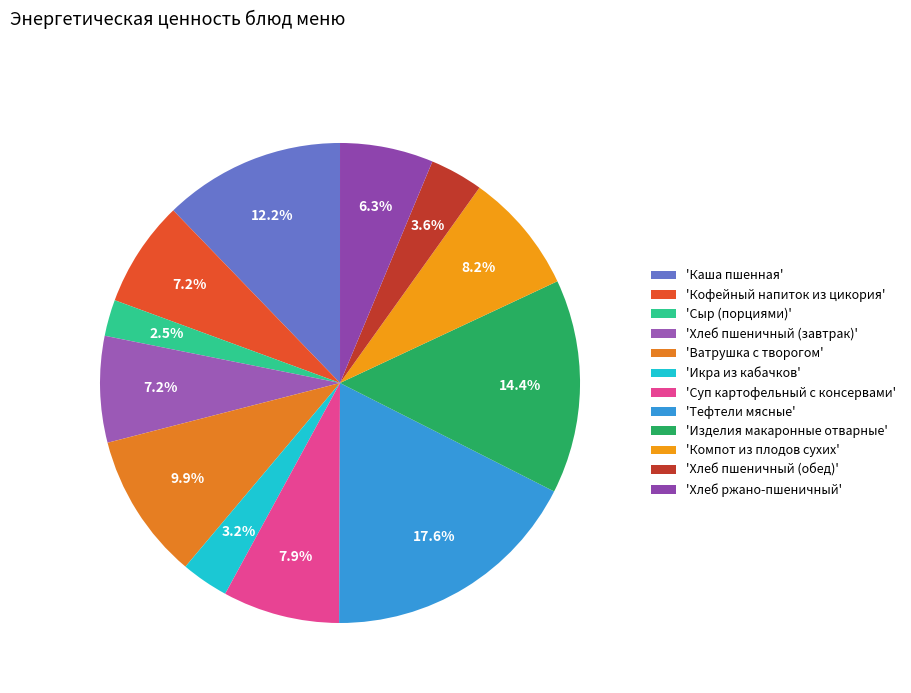

How many slices are in this pie chart?

12